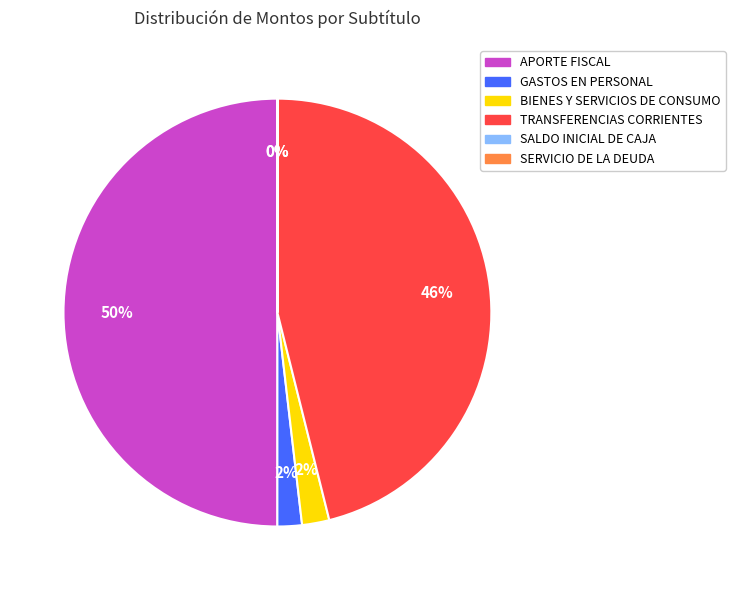

Is it true that BIENES Y SERVICIOS DE CONSUMO is 2% of the pie?

True